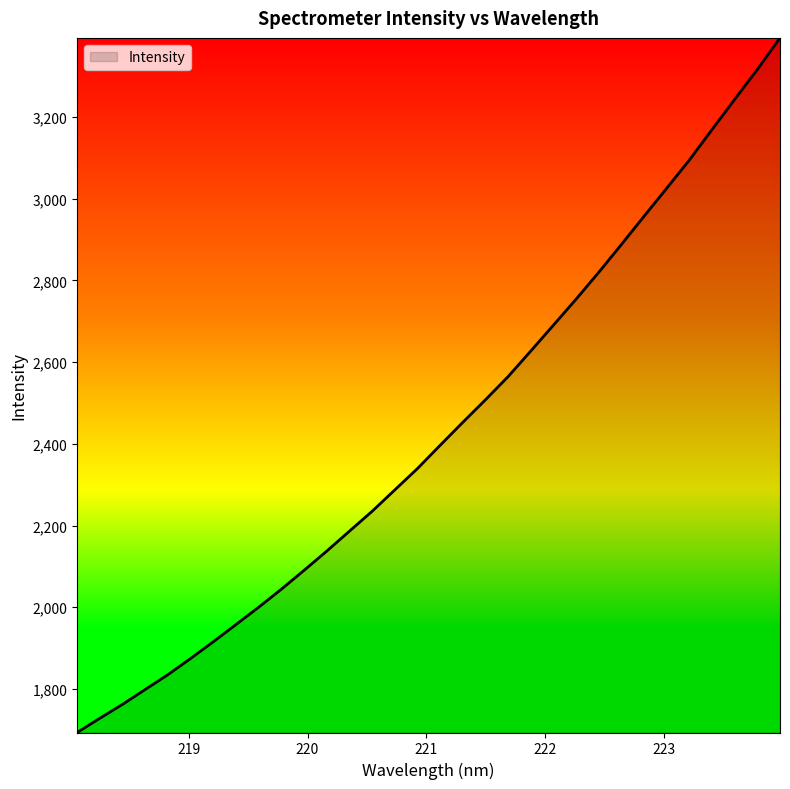

What is the difference between the second highest and minimum values?

1623.1